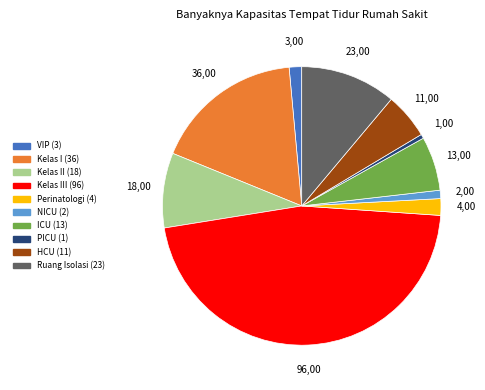

Is there any slice that represents more than half of the pie?

No